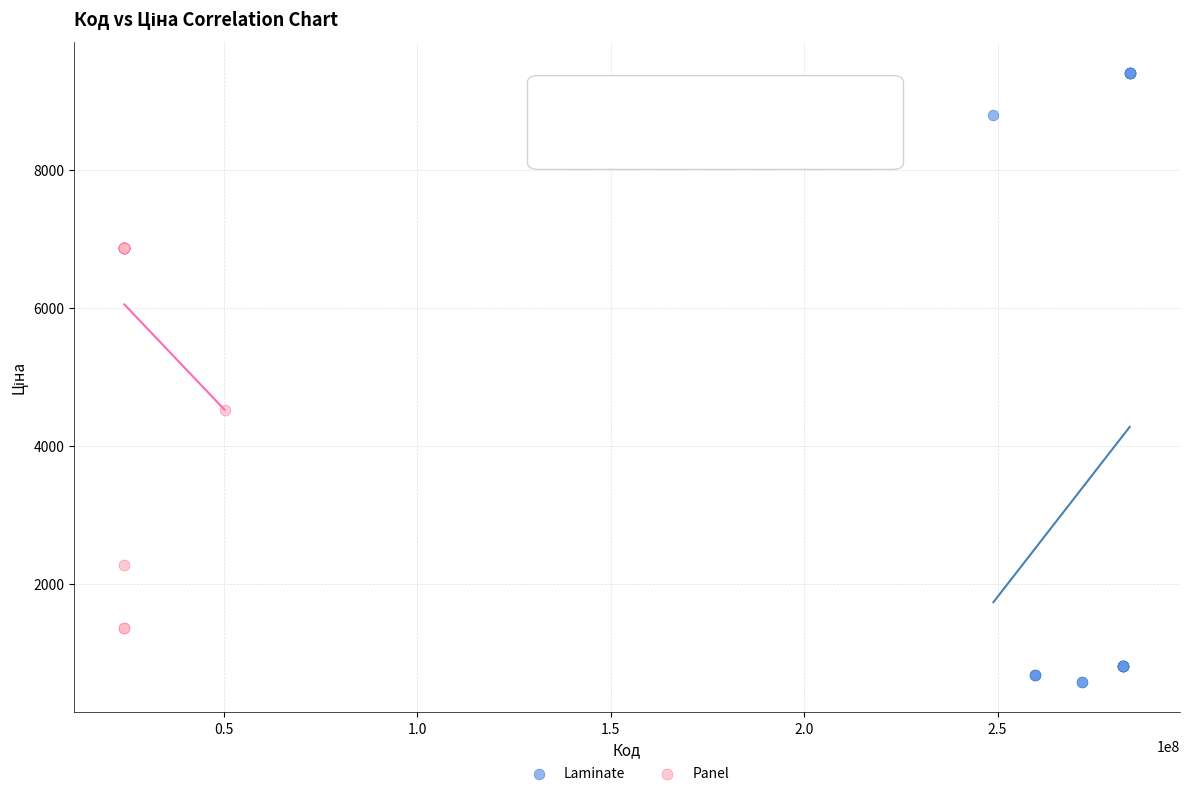

Which series reaches the minimum Y coordinate?

Laminate